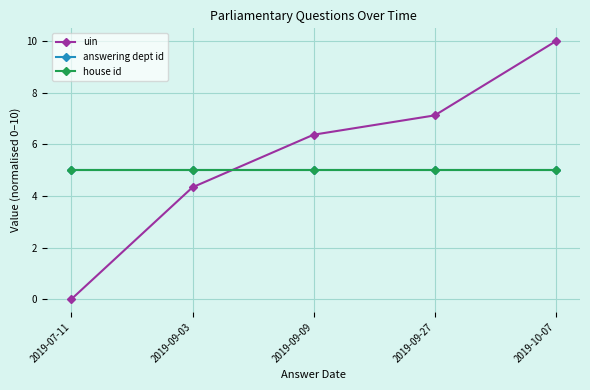

Is this an area chart (filled region under the line)?

No